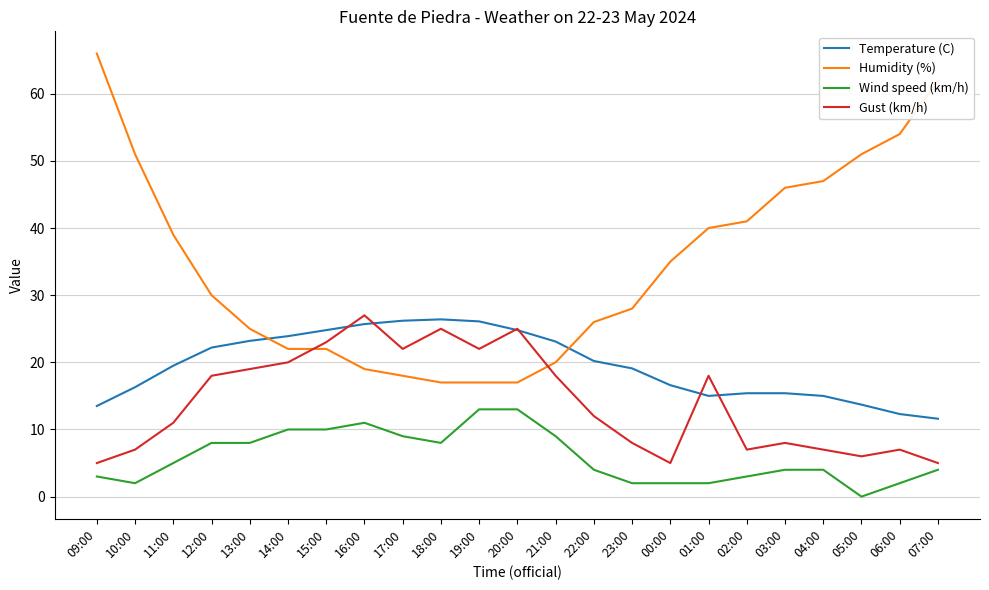

Where do Gust (km/h) and Temperature (C) first cross each other?

15:00 and 16:00